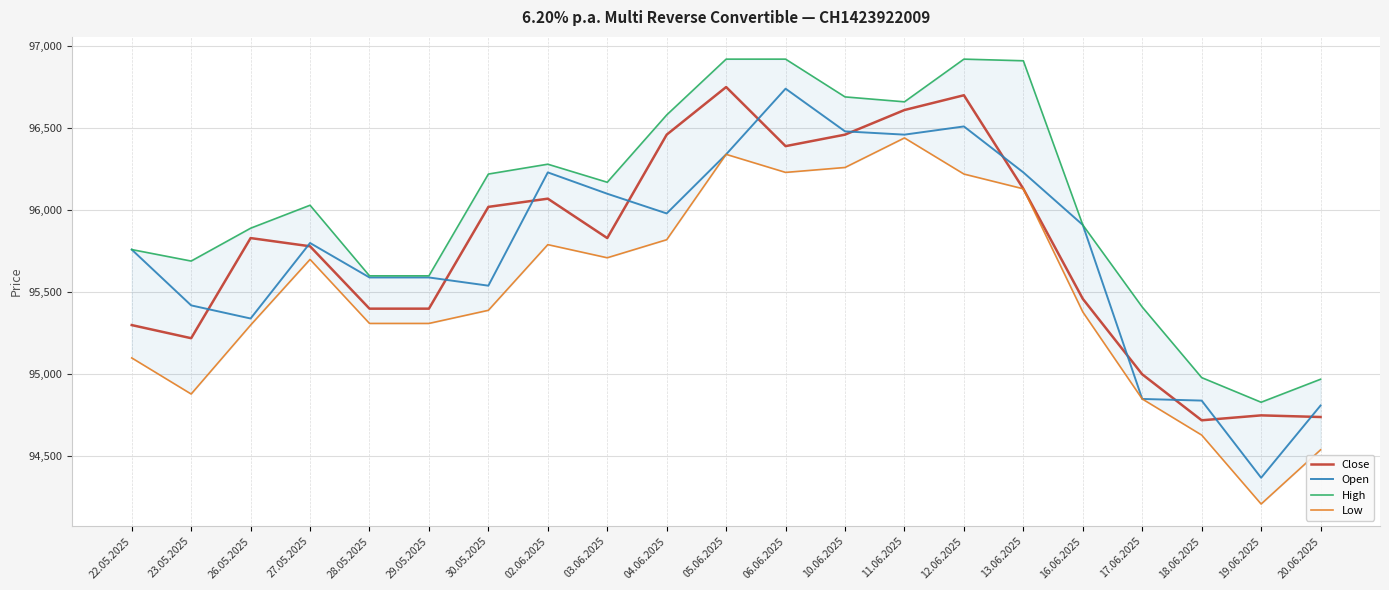

Does the chart have visible grid lines?

Yes